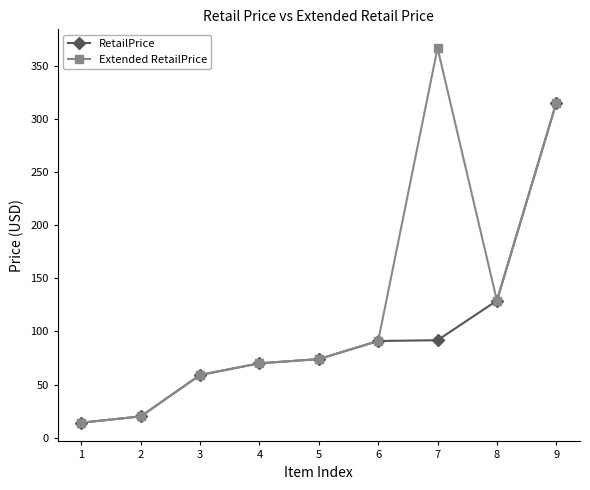

What is the total value across all series at 8?

258.0